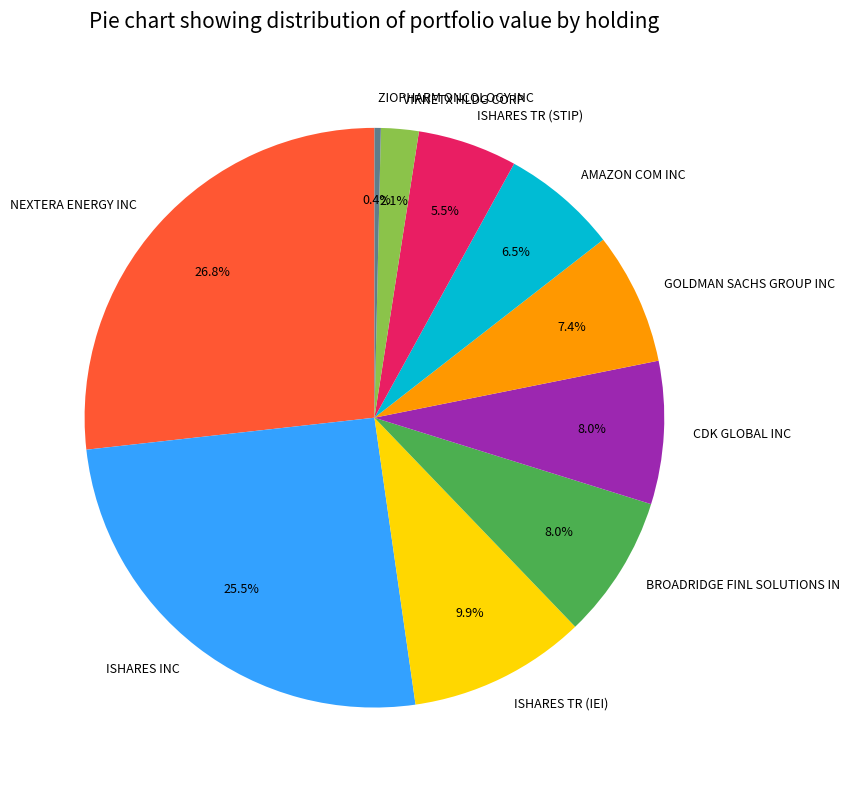

Does any single category account for the majority?

No